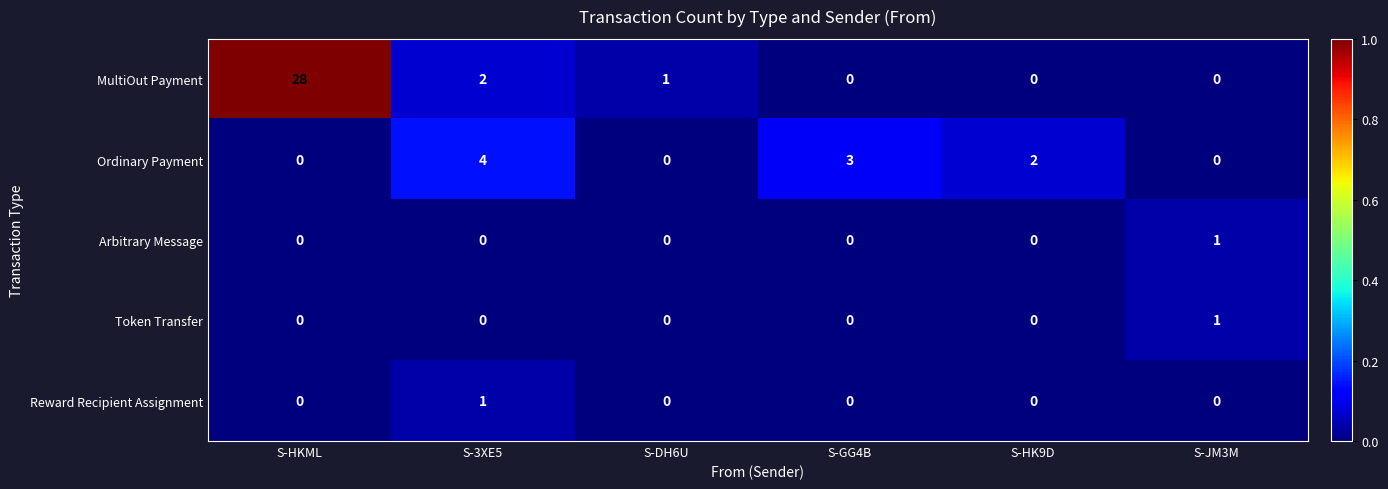

Reading right to left, extract all data points from this chart.

MultiOut Payment: 0	0	0	1	2	28
Ordinary Payment: 0	2	3	0	4	0
Arbitrary Message: 1	0	0	0	0	0
Token Transfer: 1	0	0	0	0	0
Reward Recipient Assignment: 0	0	0	0	1	0